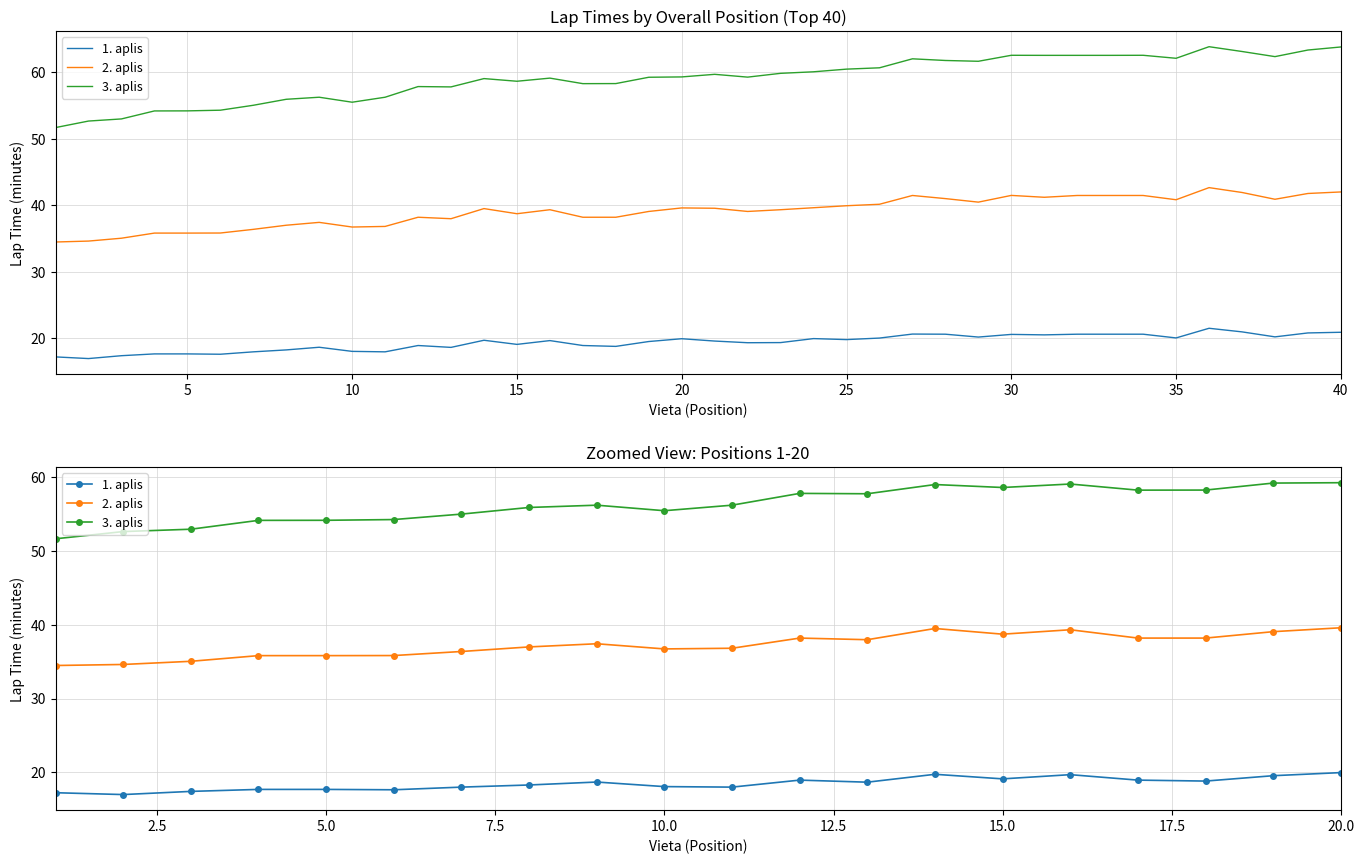

What is the minimum value shown in the chart?

17.0